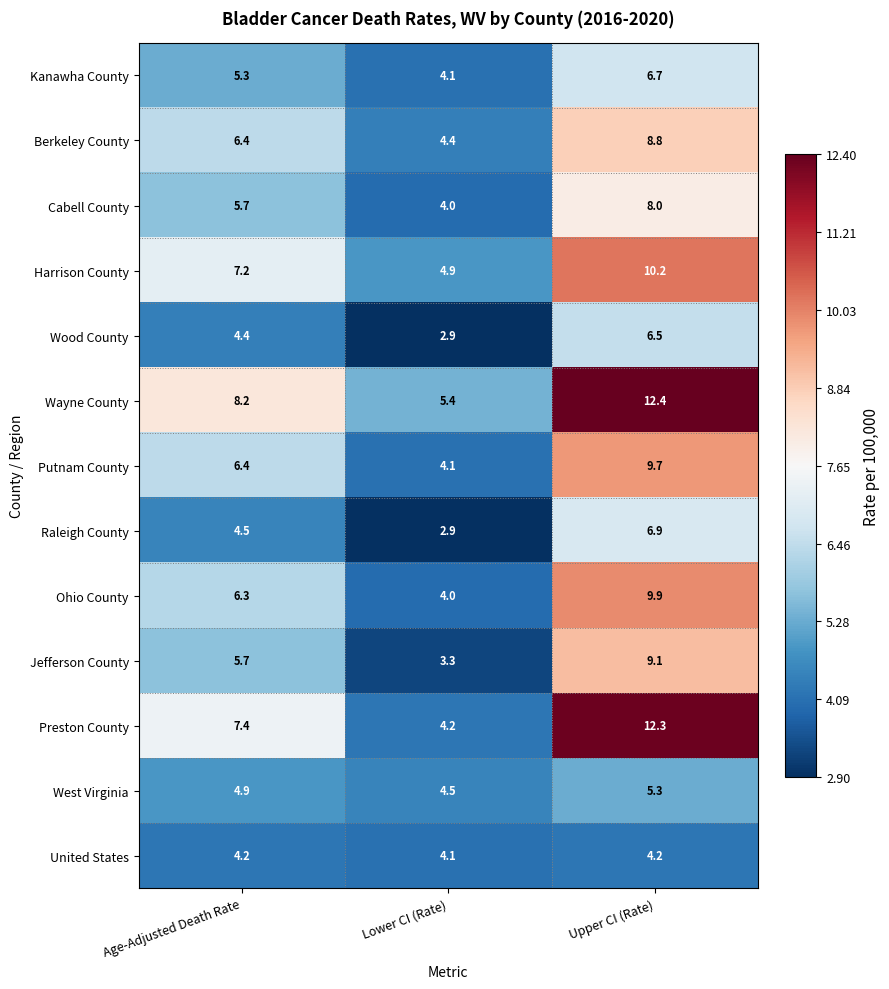

What is the difference between the highest and lowest values at Upper CI (Rate)?

8.2